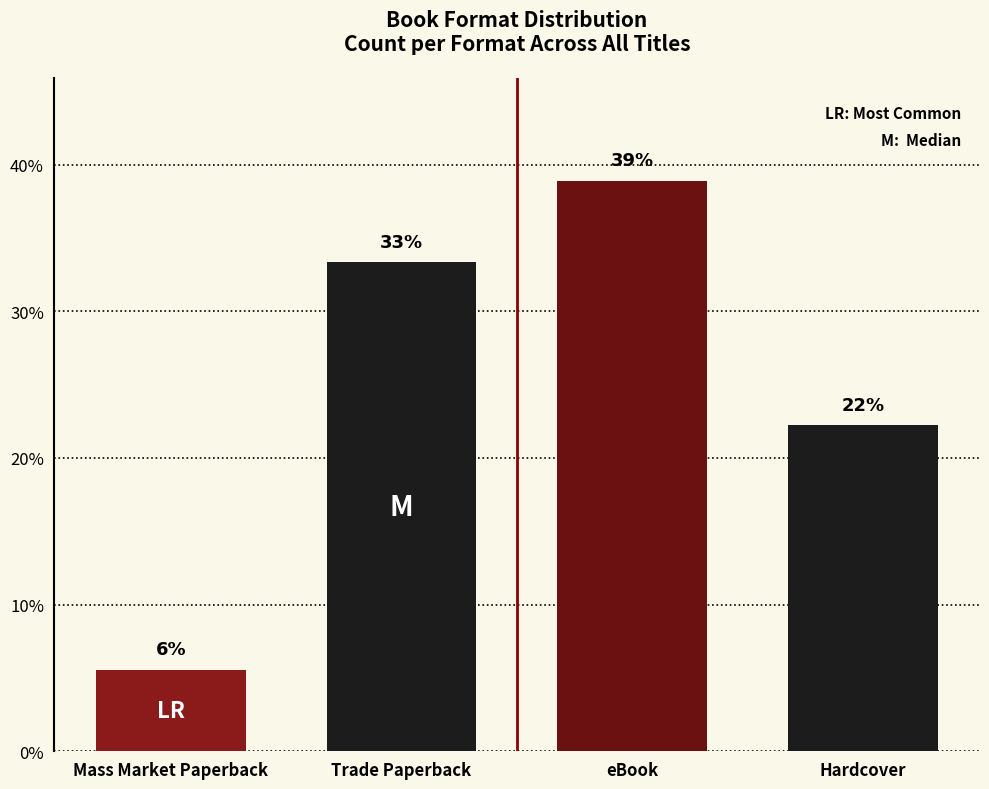

List the labels in order of value, smallest first.

Mass Market Paperback, Hardcover, Trade Paperback, eBook